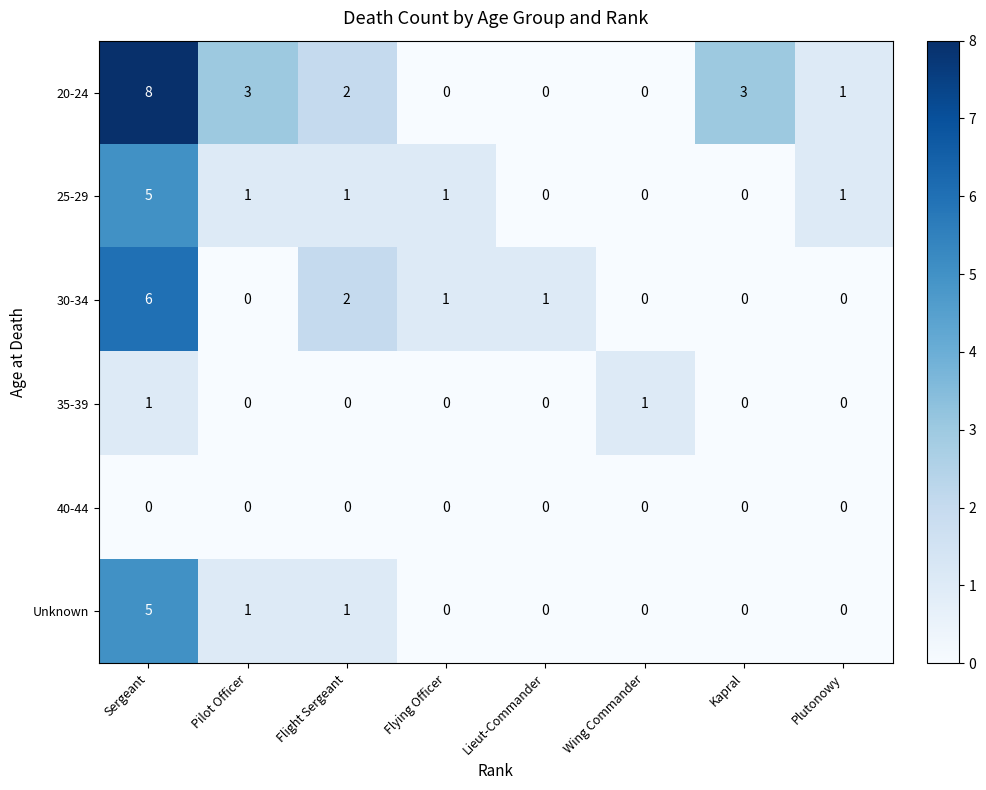

At which category is the sum across all series the highest?

Sergeant